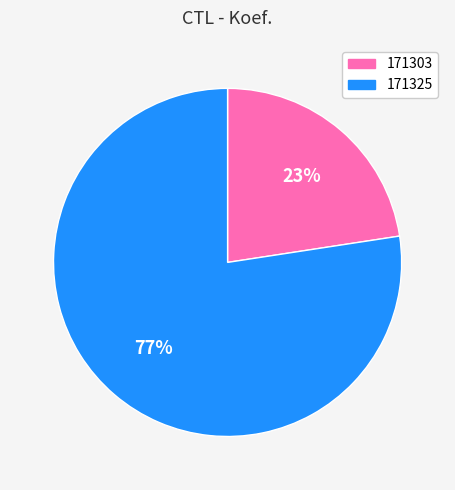

Which category has the smallest portion of the pie?

171303